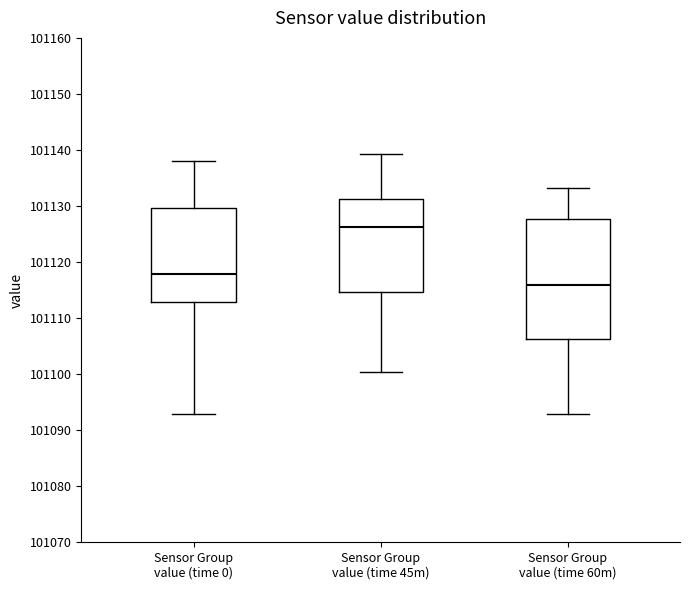

Reading left to right, read every box against the y-axis: the position of its median line, the range the box covers, and the ends of its whiskers. The values are not printed on the chart, so give them approximately, as read against the axis.

Sensor Group value (time 0): median 101118, box 101113 to 101130, whiskers 101093 to 101138
Sensor Group value (time 45m): median 101126, box 101115 to 101131, whiskers 101100 to 101139
Sensor Group value (time 60m): median 101116, box 101106 to 101128, whiskers 101093 to 101133